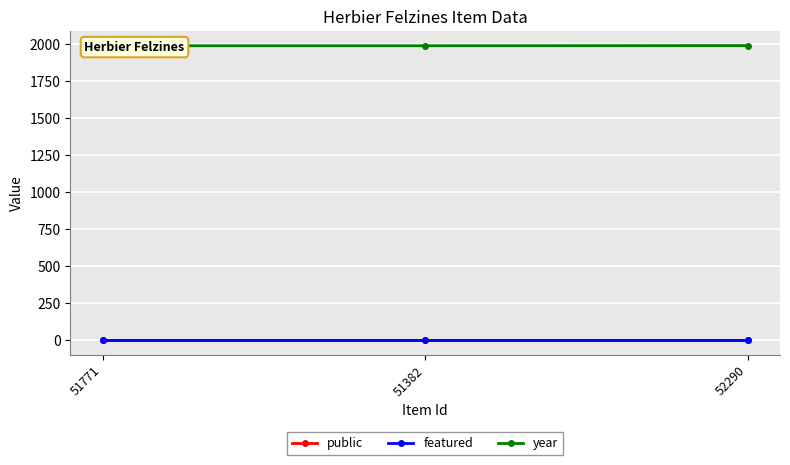

Is this an area chart (filled region under the line)?

No